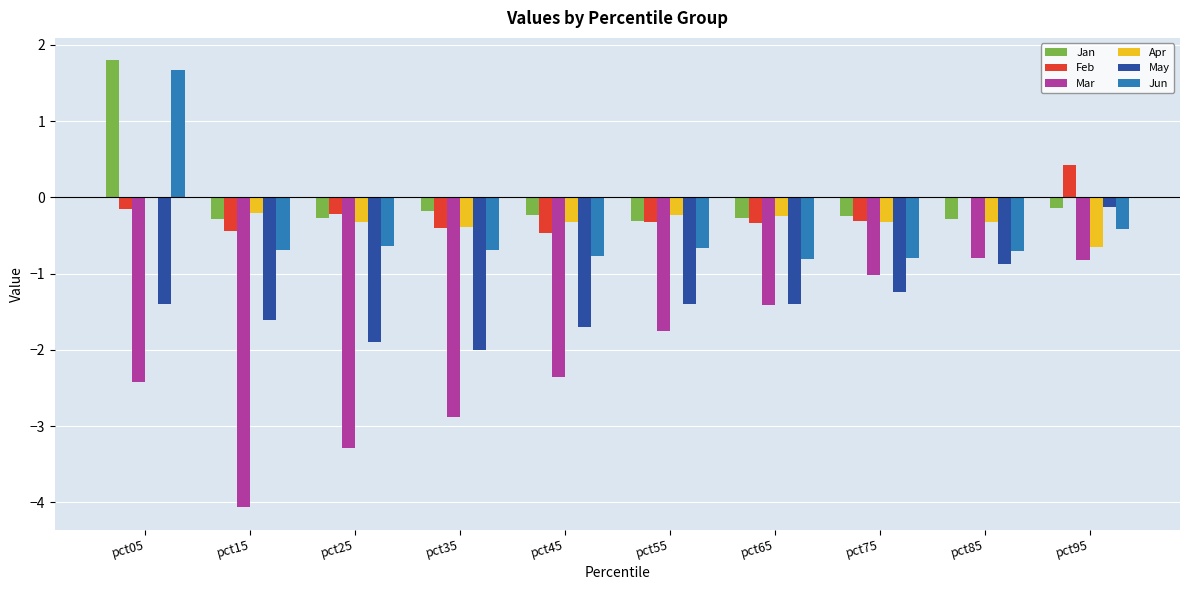

What is the sum of all Jun values?

-4.5